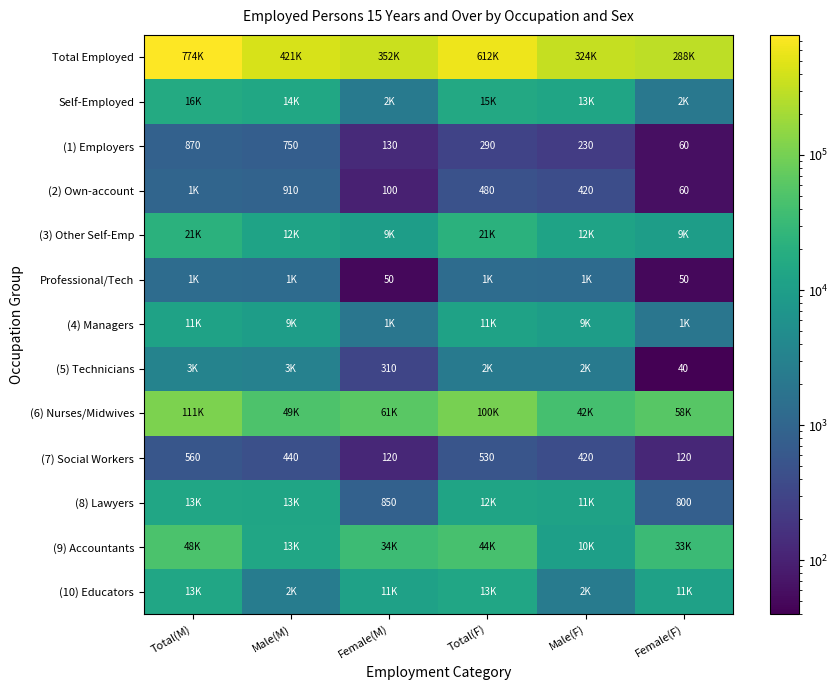

What is the minimum value for (1) Employers?

60